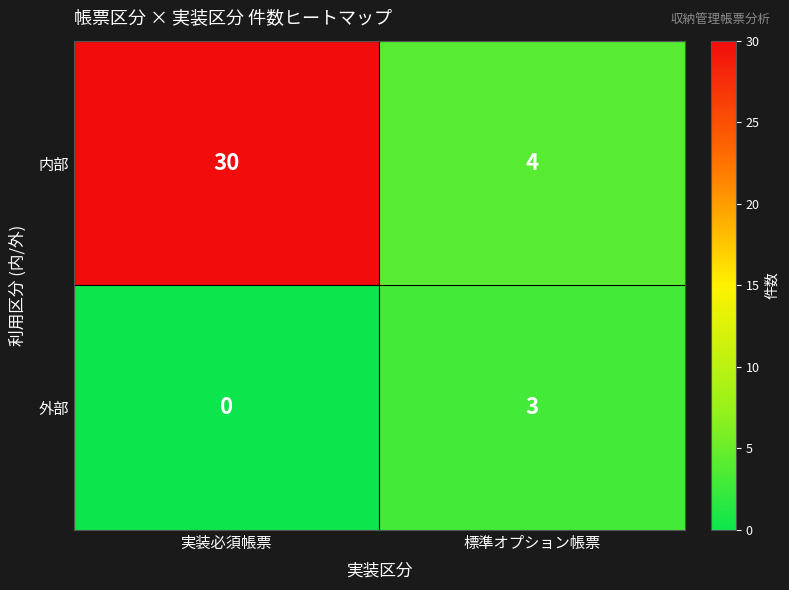

True or false: 外部 has a value of 5 at 標準オプション帳票.

False